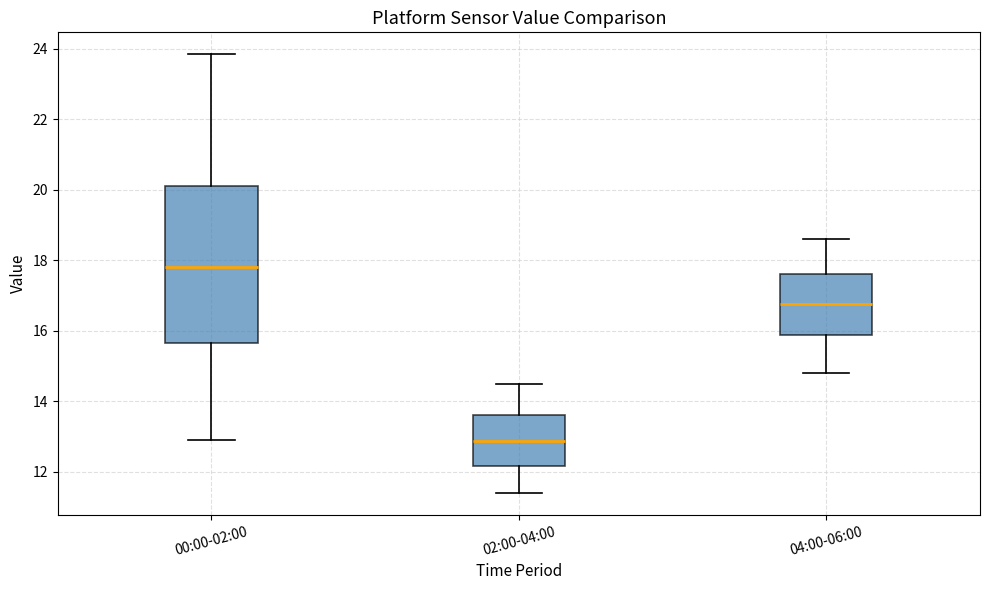

Reading left to right, read every box against the y-axis: the position of its median line, the range the box covers, and the ends of its whiskers. The values are not printed on the chart, so give them approximately, as read against the axis.

00:00-02:00: median 17.8, box 15.6 to 20.2, whiskers 13.0 to 23.8
02:00-04:00: median 12.8, box 12.2 to 13.6, whiskers 11.4 to 14.6
04:00-06:00: median 16.8, box 15.8 to 17.6, whiskers 14.8 to 18.6